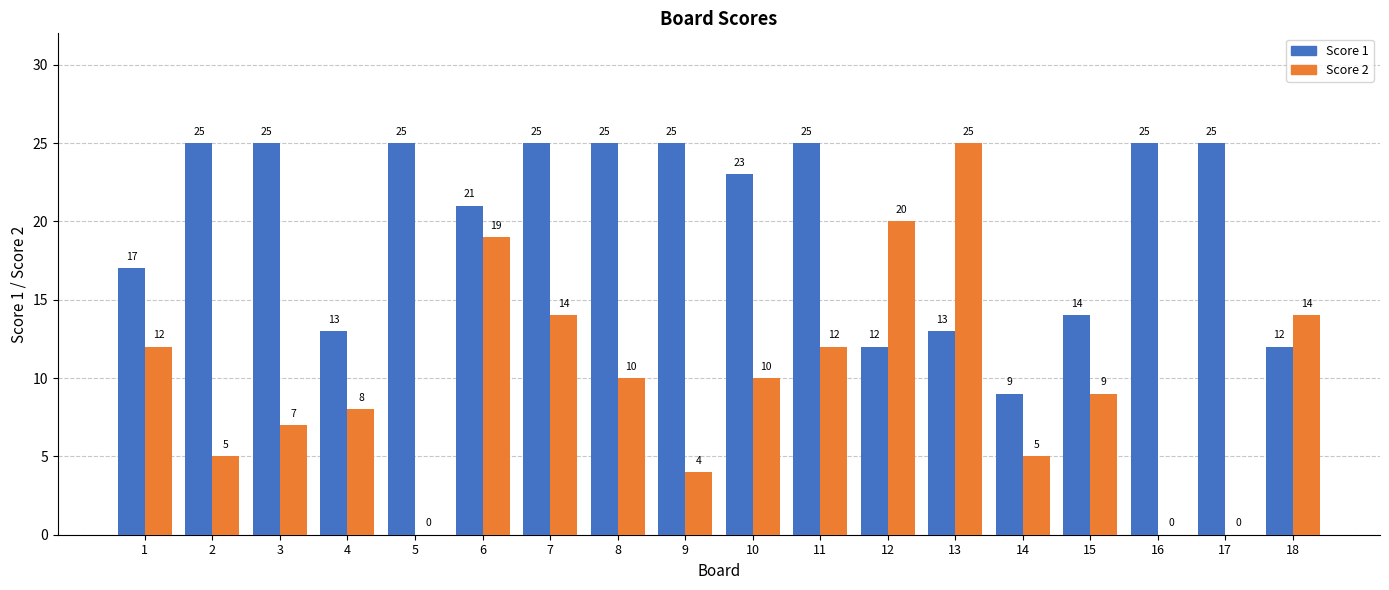

Is it true that Score 2 equals -16 at 17?

False